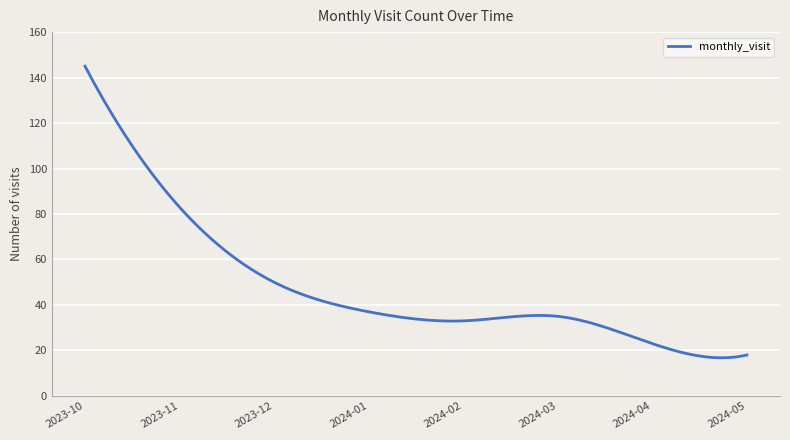

What is the minimum value shown in the chart?

16.8